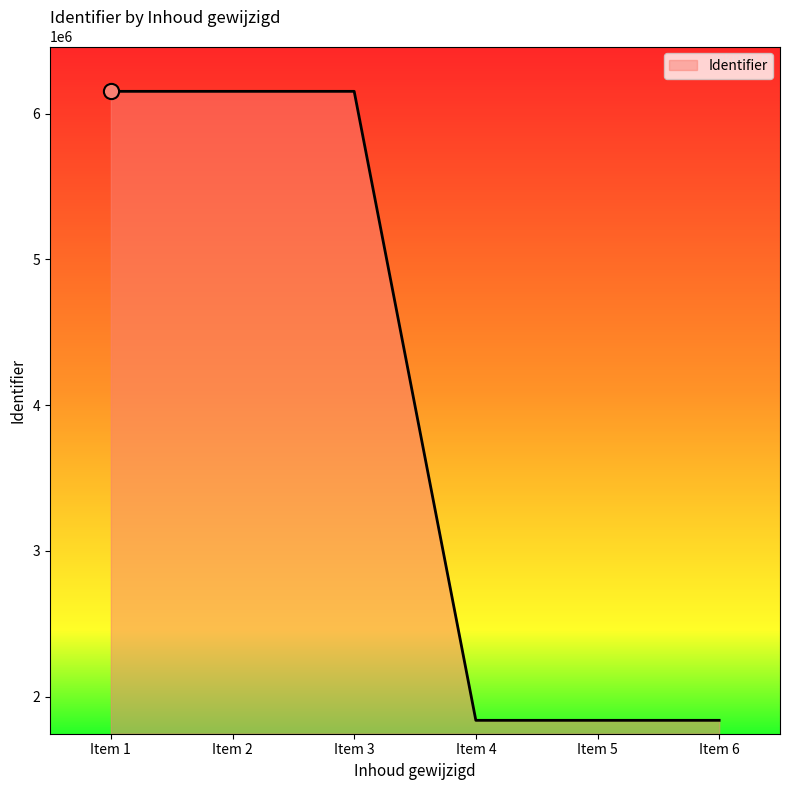

What is the change in value from Item 2 to Item 4?

-4314966